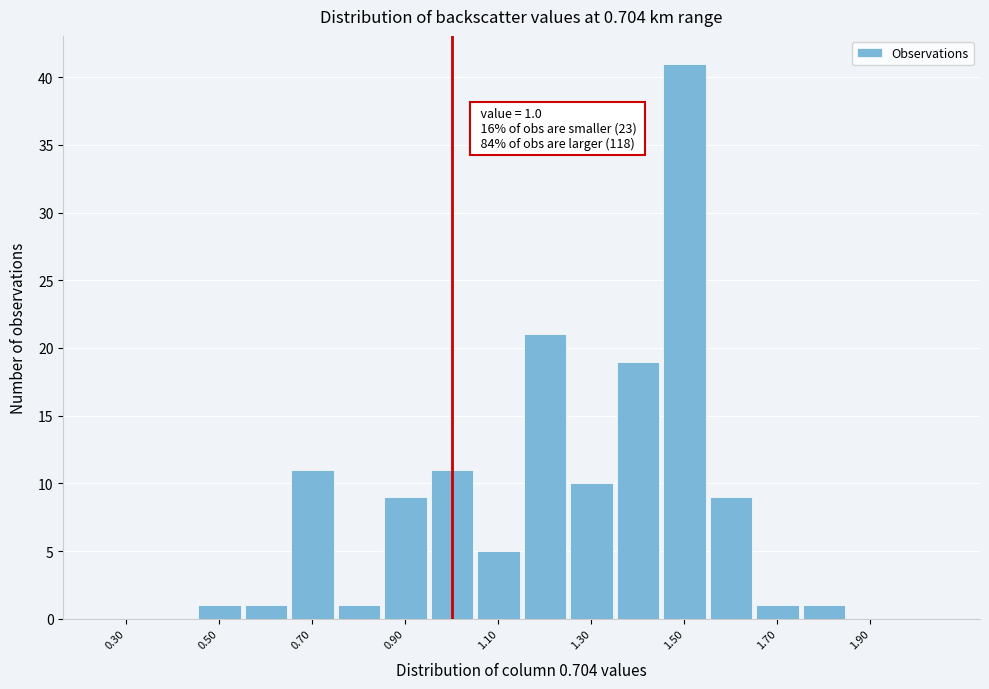

Over which range of the x-axis is the bar tallest?

1.45 to 1.55